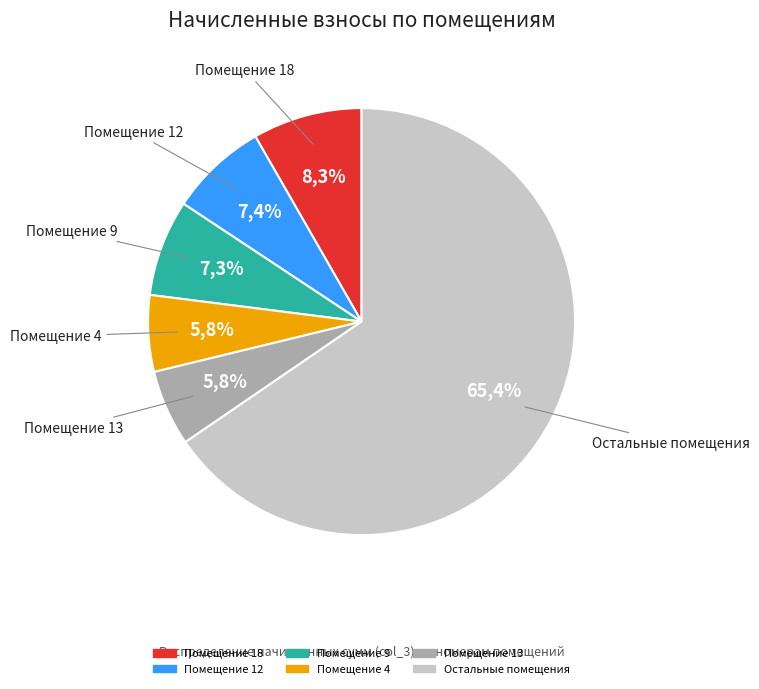

Is it true that 2 is 5% of the pie?

True